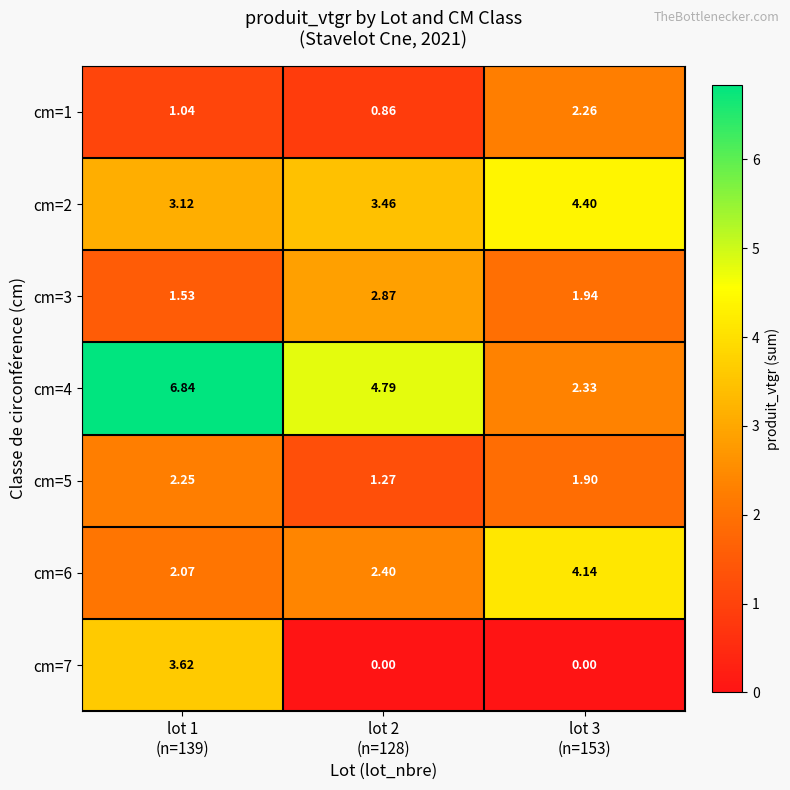

At how many categories does at least one series exceed 1?

3